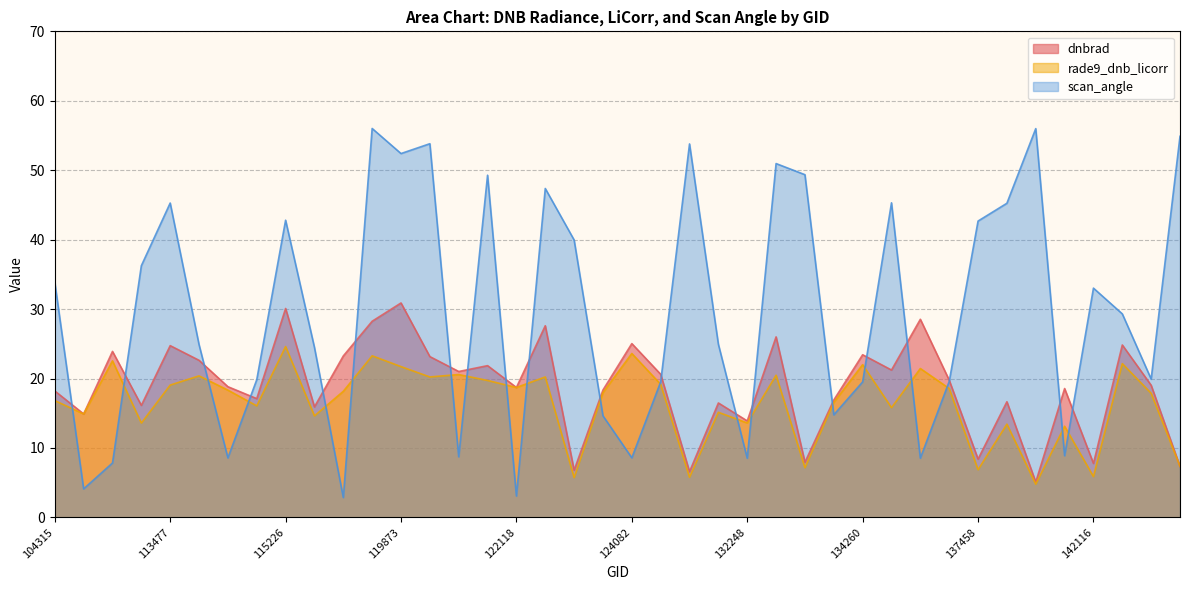

At which label does scan_angle reach its minimum?

119351